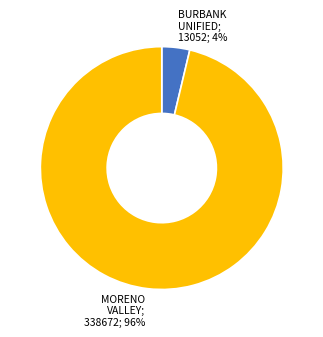

Does any single category account for the majority?

Yes